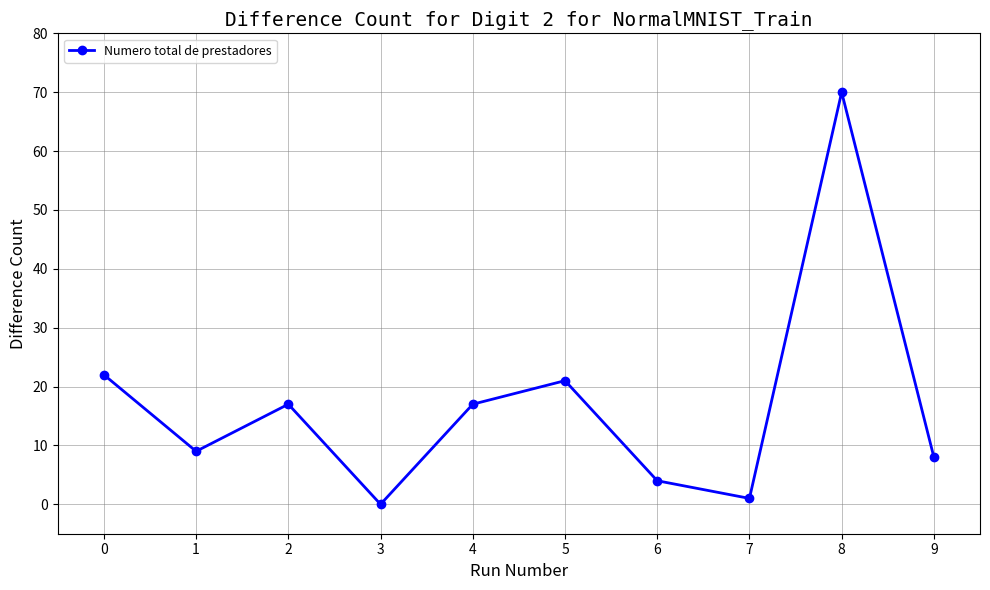

At which category does the data reach its first local peak?

2